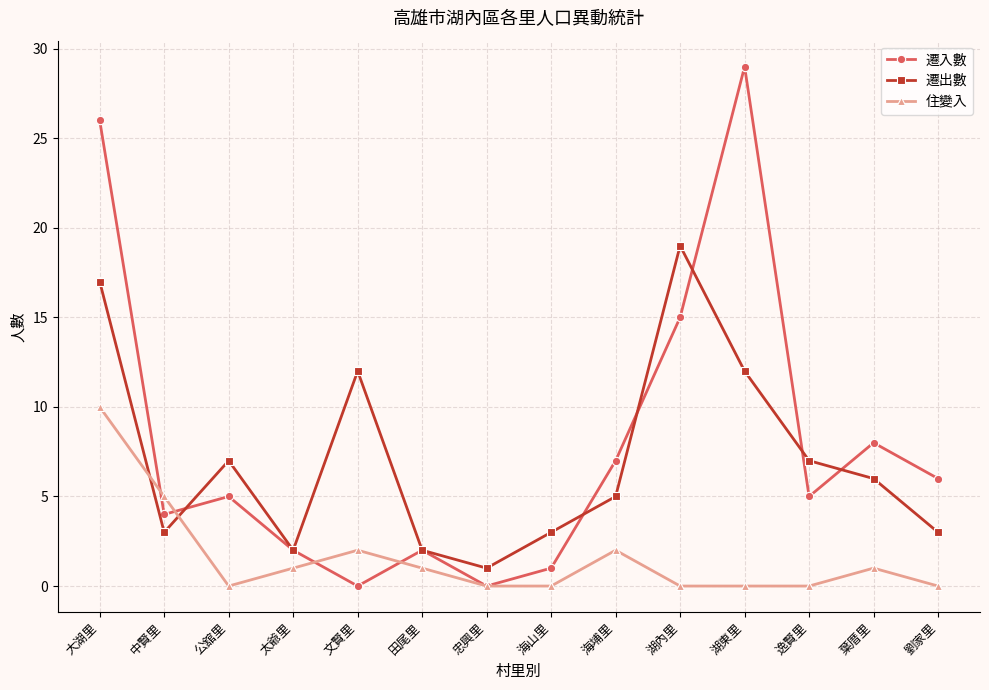

How many interior local valleys does the 遷出數 series have?

3